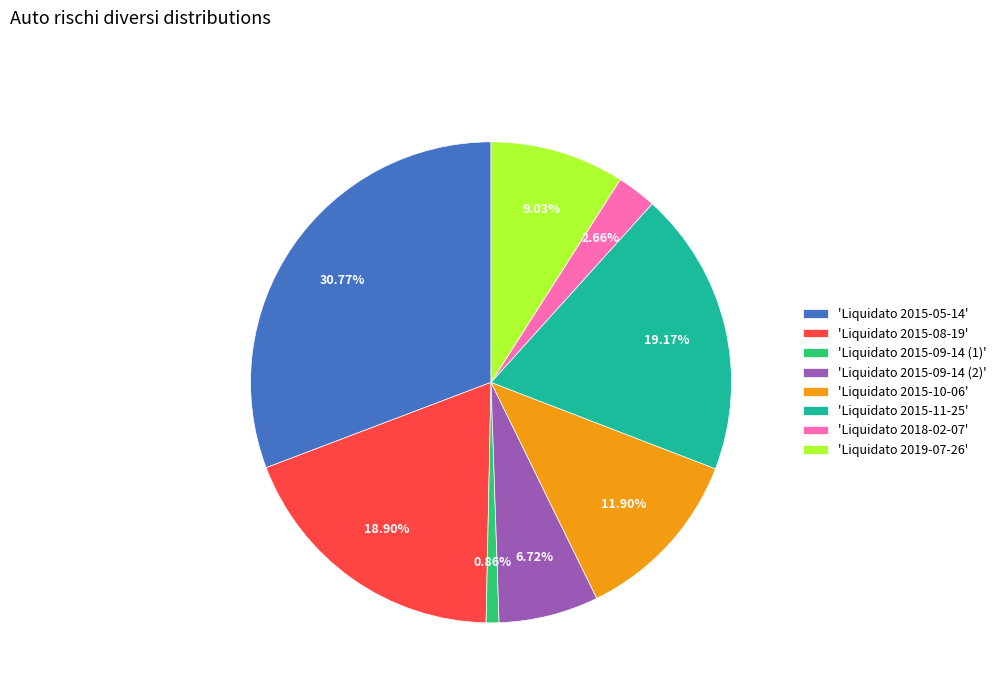

Count the number of slices in the pie.

8